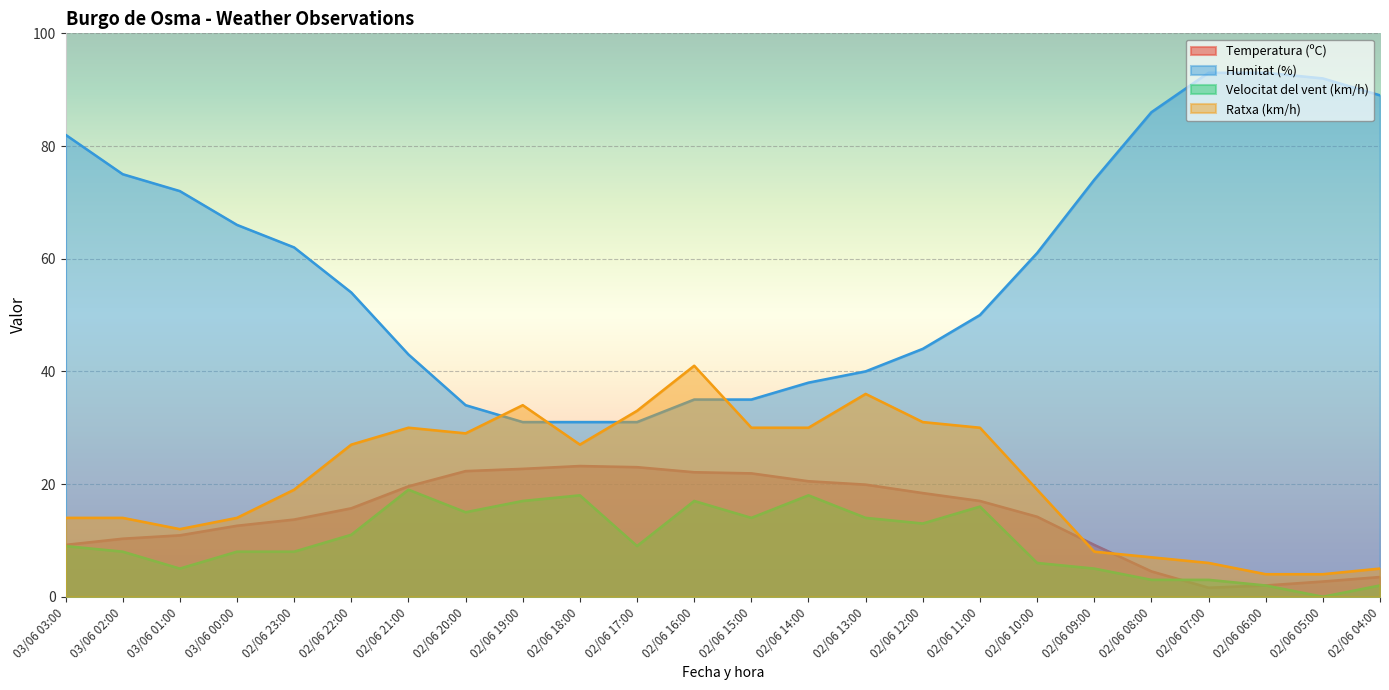

How many lines are shown in the chart?

4